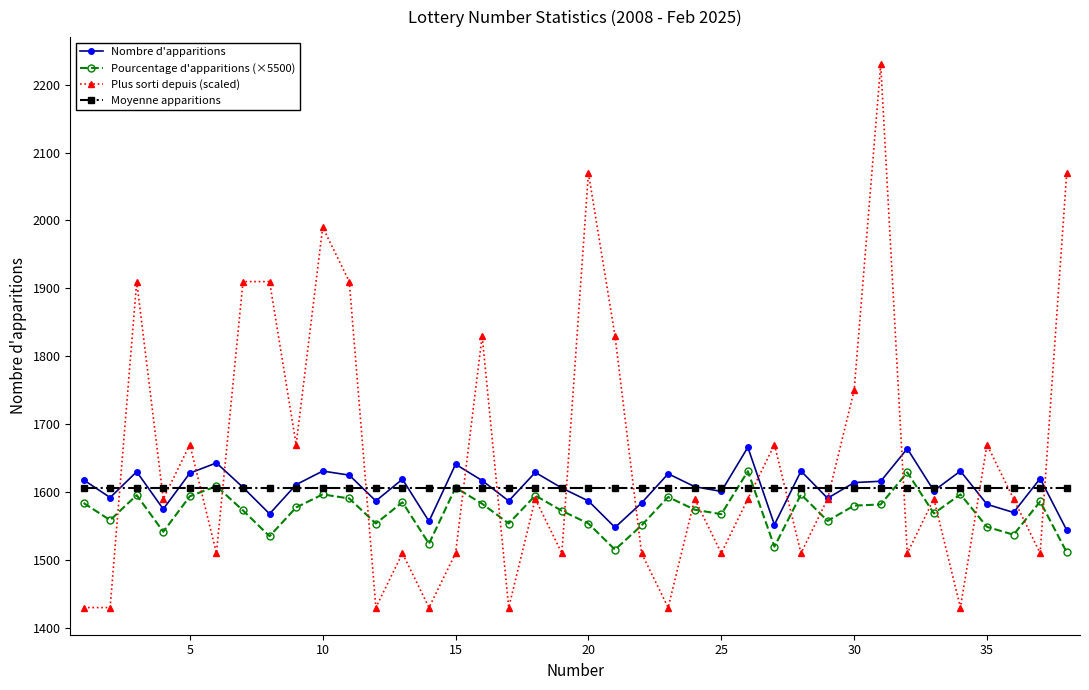

What is the value of the Nombre d'apparitions point at the 11th from the left?

1625.0